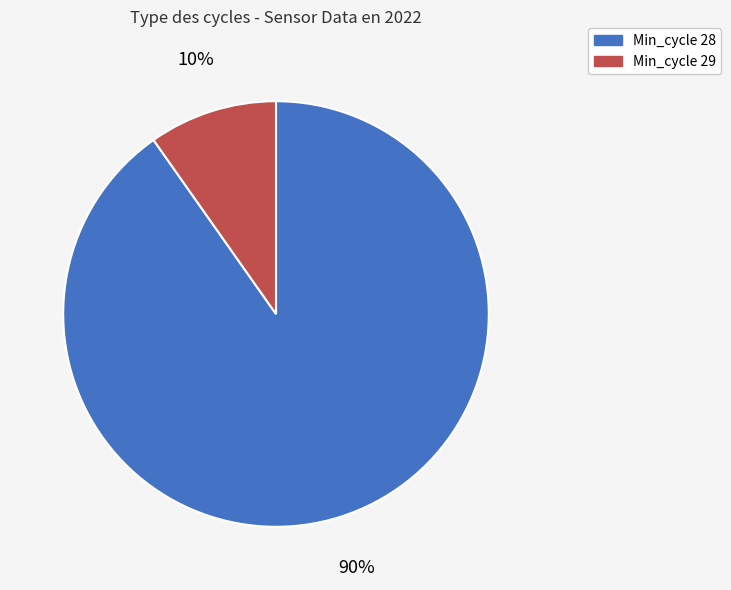

How many slices are in this pie chart?

2